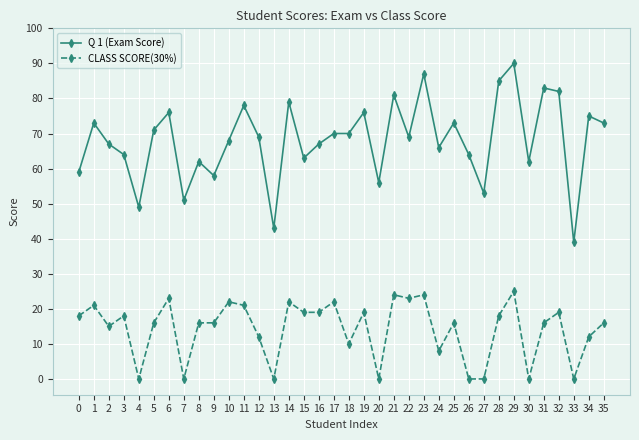

Which label corresponds to the largest value in the chart?

29